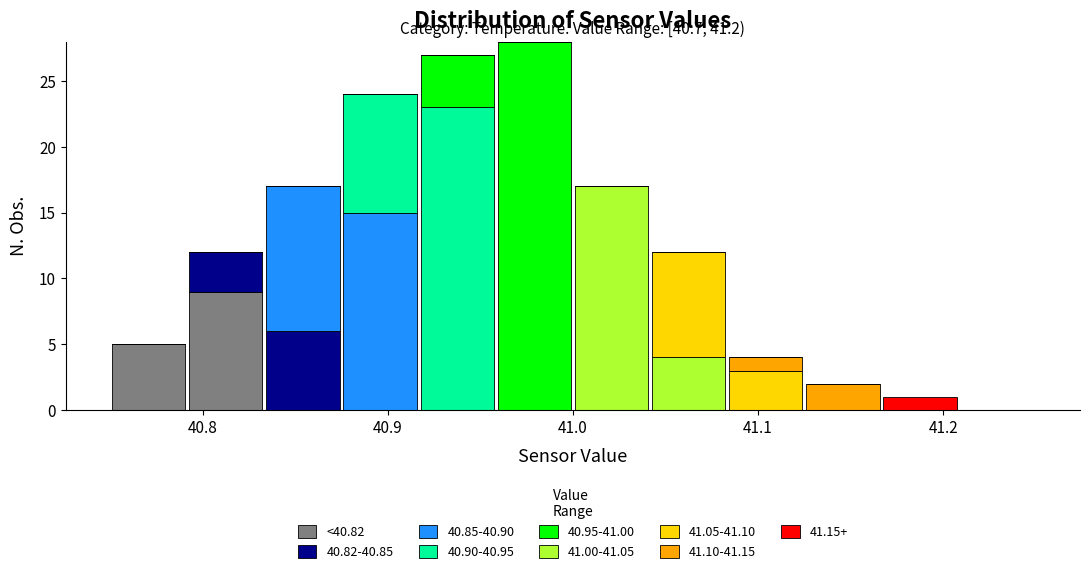

Which range on the x-axis has the tallest stacked bar (by total height)?

40.96 to 41.00